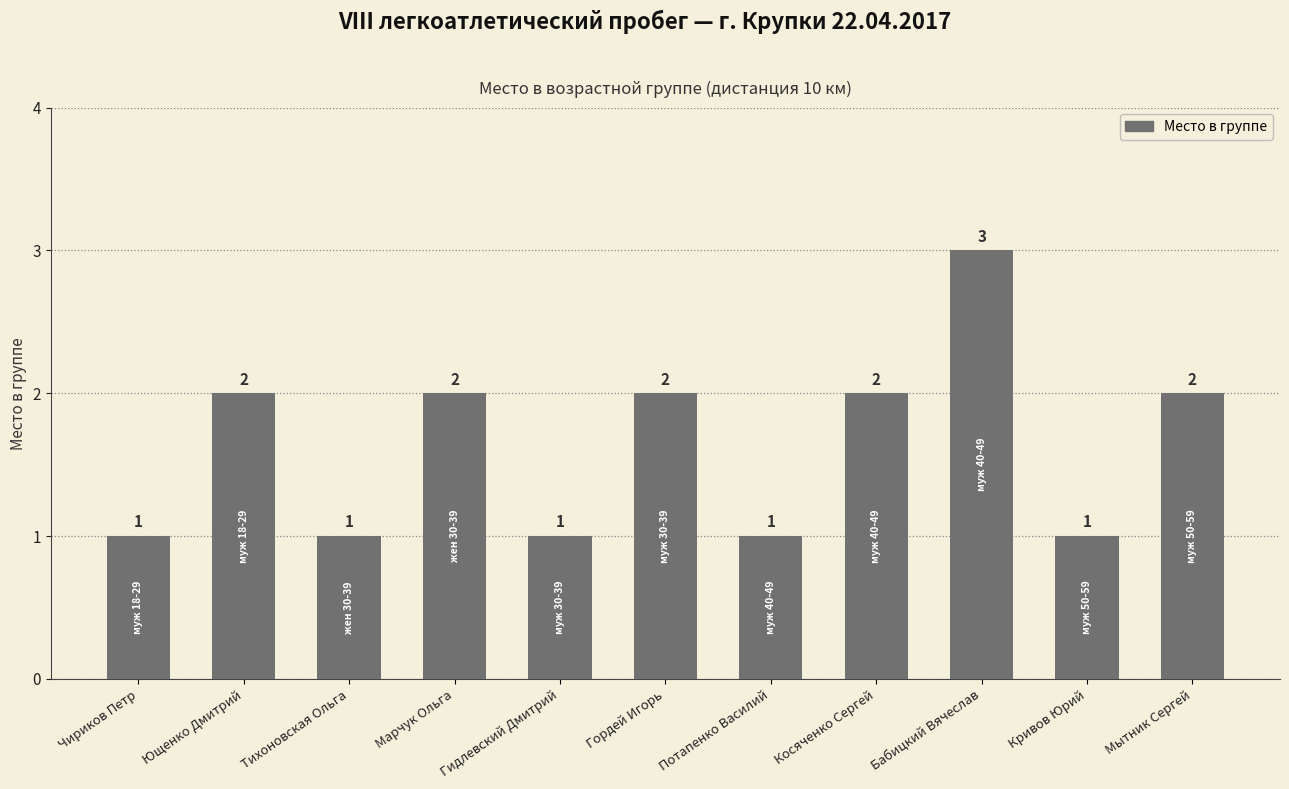

Reading left to right, extract all data points from this chart.

Чириков Петр=1	Ющенко Дмитрий=2	Тихоновская Ольга=1	Марчук Ольга=2	Гидлевский Дмитрий=1	Гордей Игорь=2	Потапенко Василий=1	Косяченко Сергей=2	Бабицкий Вячеслав=3	Кривов Юрий=1	Мытник Сергей=2